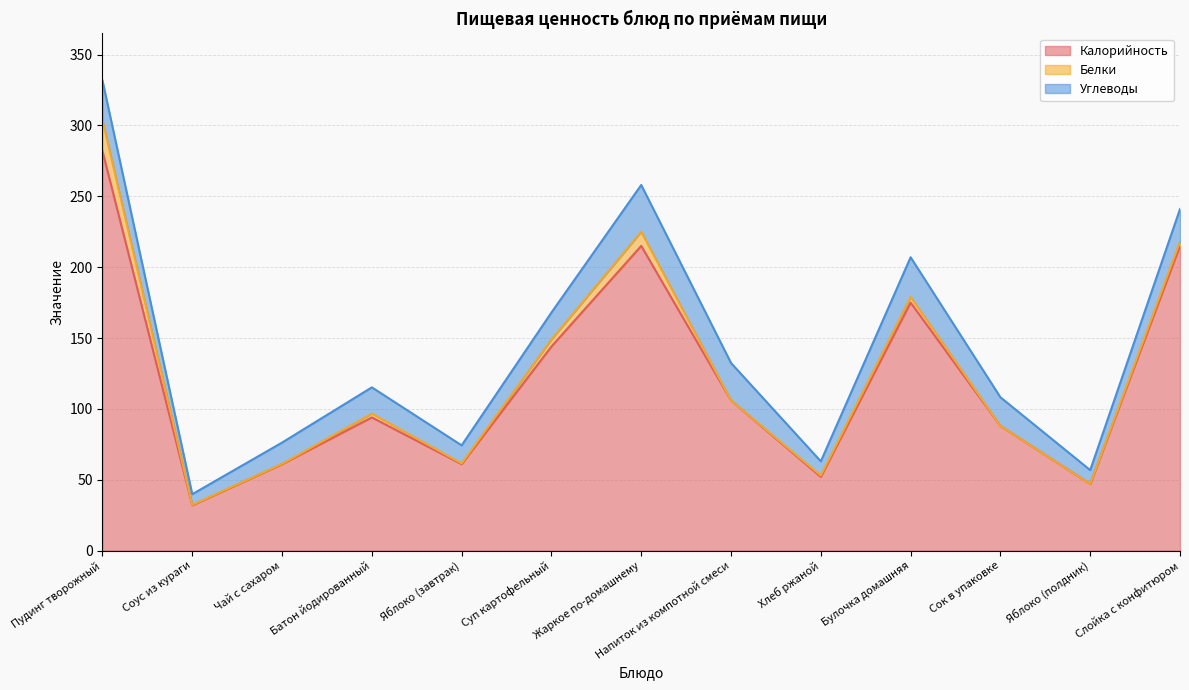

Which series changed the most between Напиток из компотной смеси and Яблоко (полдник)?

Калорийность